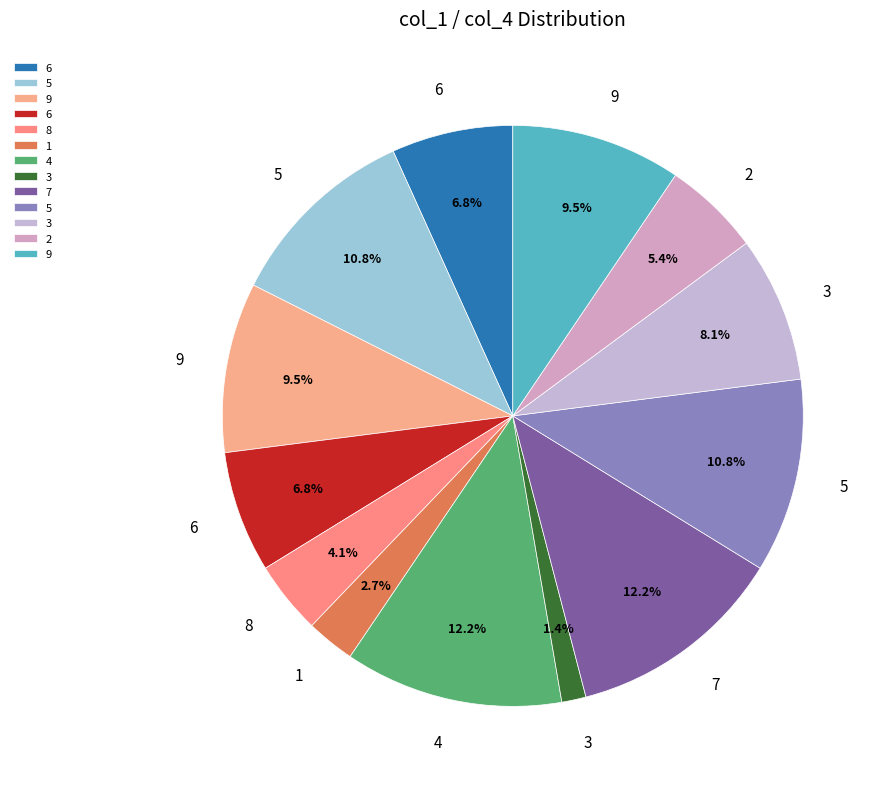

Count the number of slices in the pie.

13